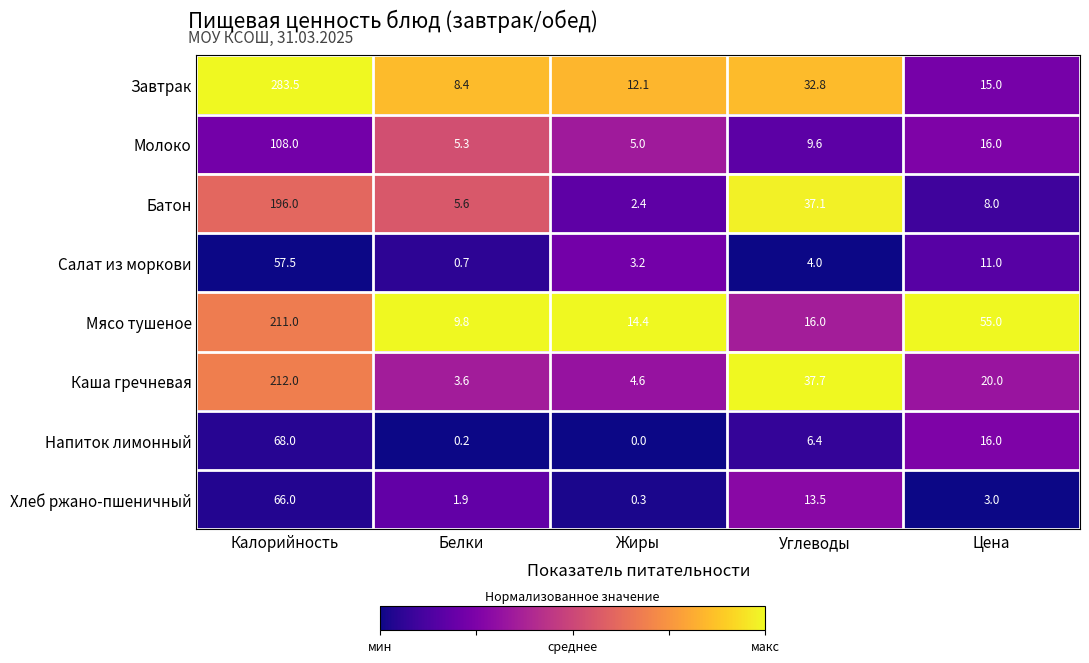

What is the maximum value shown in the chart?

283.5